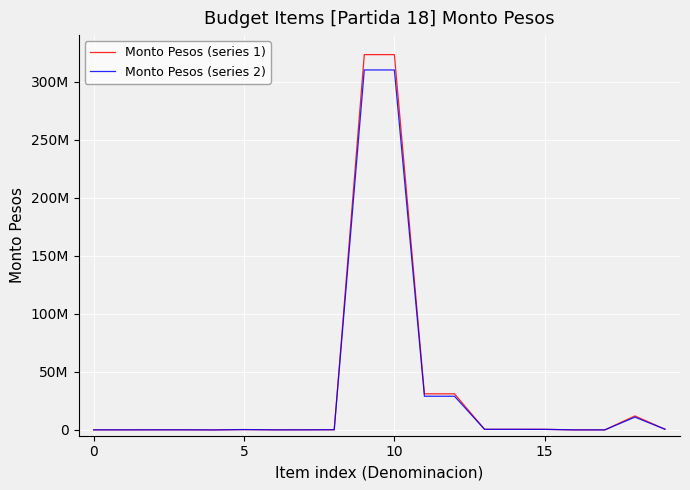

What is the average value of the Monto Pesos (series 2) series?

34595900